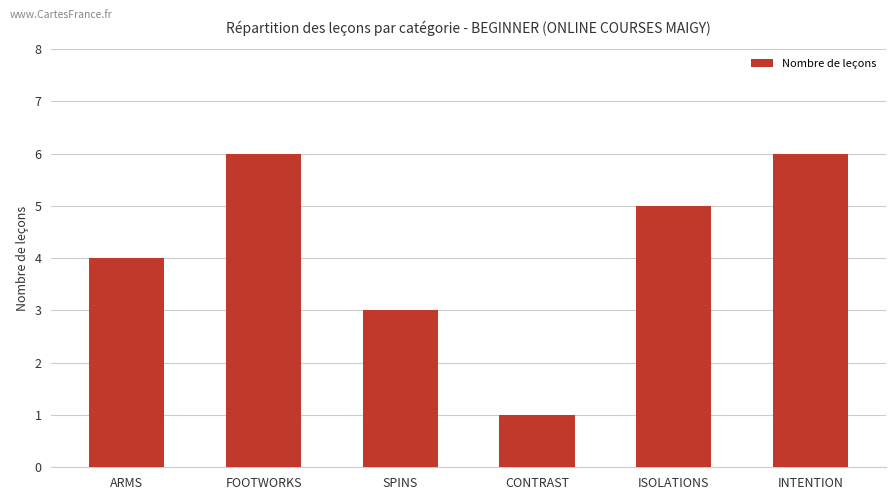

Reading right to left, what are all the values shown in this chart?

INTENTION=6	ISOLATIONS=5	CONTRAST=1	SPINS=3	FOOTWORKS=6	ARMS=4